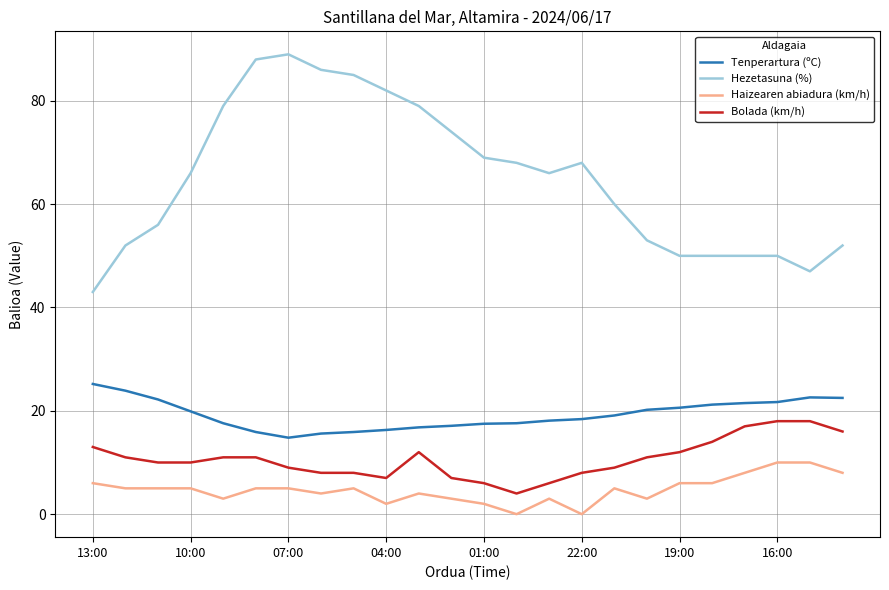

List the series in order of their peak value, highest first.

Hezetasuna (%), Tenperartura (ºC), Bolada (km/h), Haizearen abiadura (km/h)